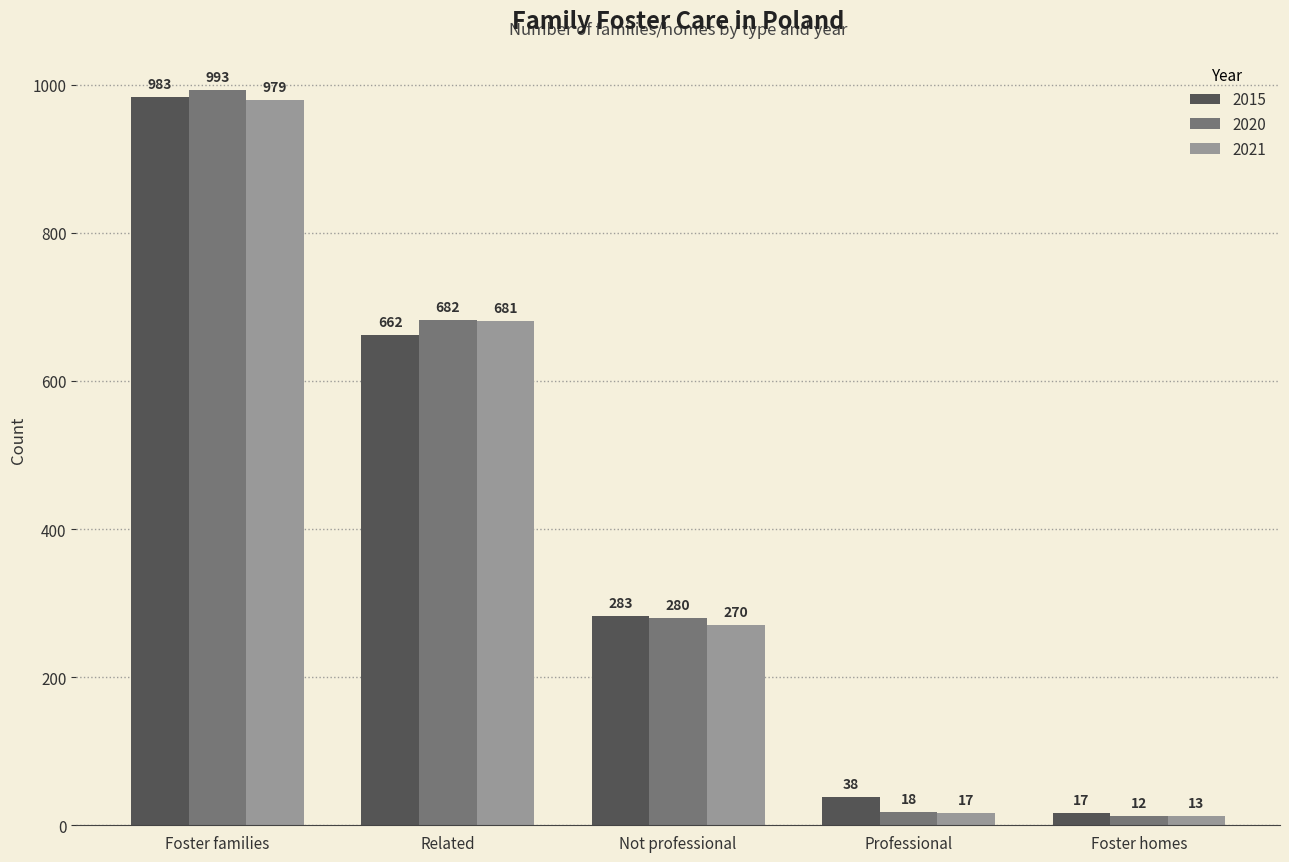

Reading left to right, extract all data points from this chart.

2015: 983	662	283	38	17
2020: 993	682	280	18	12
2021: 979	681	270	17	13